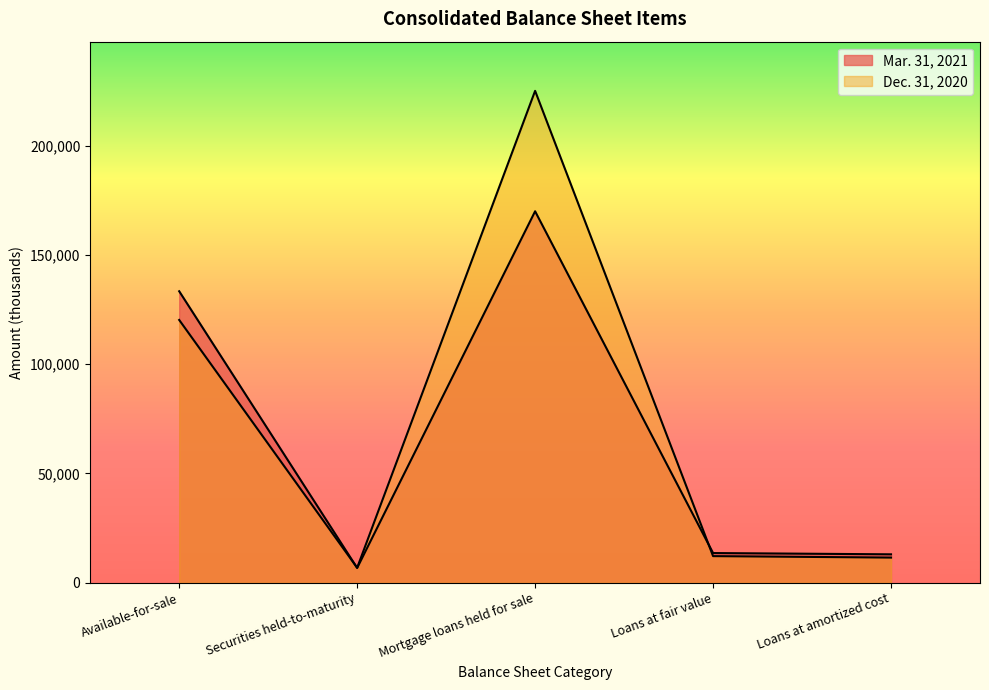

Is it true that Mar. 31, 2021 equals 201722 at Available-for-sale?

False